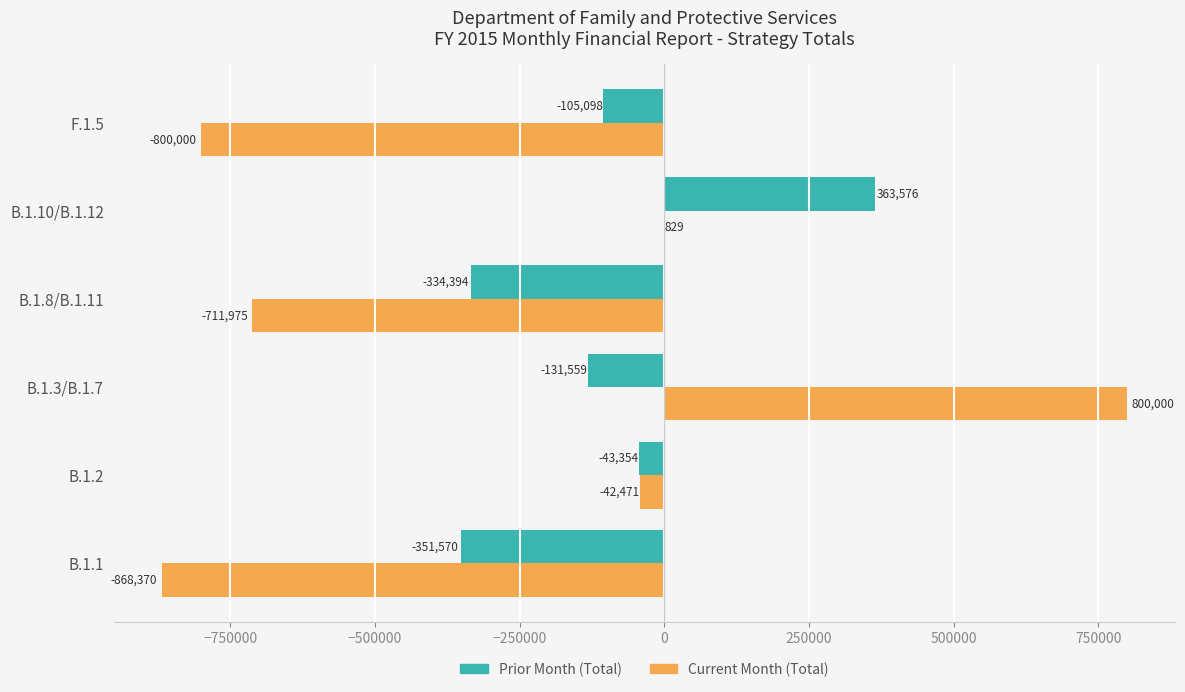

The value of Prior Month (Total) at B.1.1 is -557883. True or false?

False